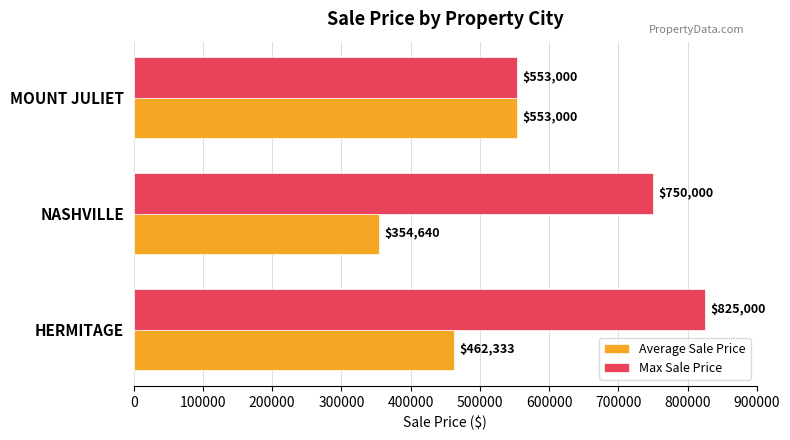

What is the sum of all Average Sale Price values?

1369973